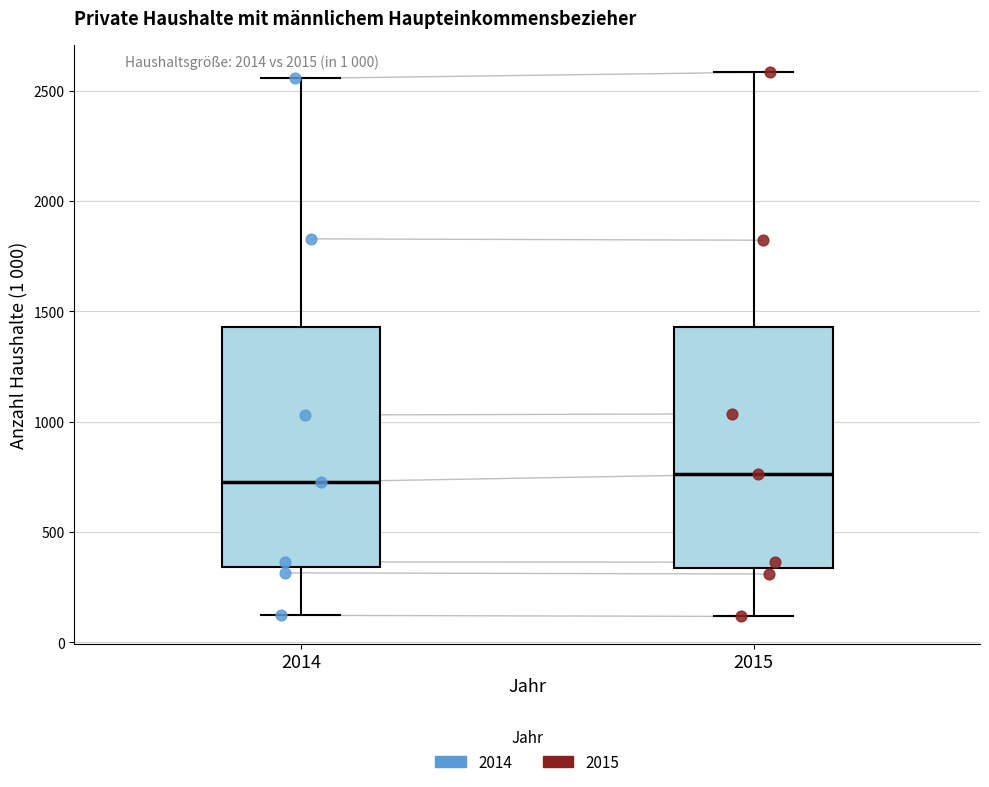

Reading left to right, read every box against the y-axis: the position of its median line, the range the box covers, and the ends of its whiskers. The values are not printed on the chart, so give them approximately, as read against the axis.

2014: median 750, box 350 to 1450, whiskers 100 to 2550
2015: median 750, box 350 to 1450, whiskers 100 to 2600